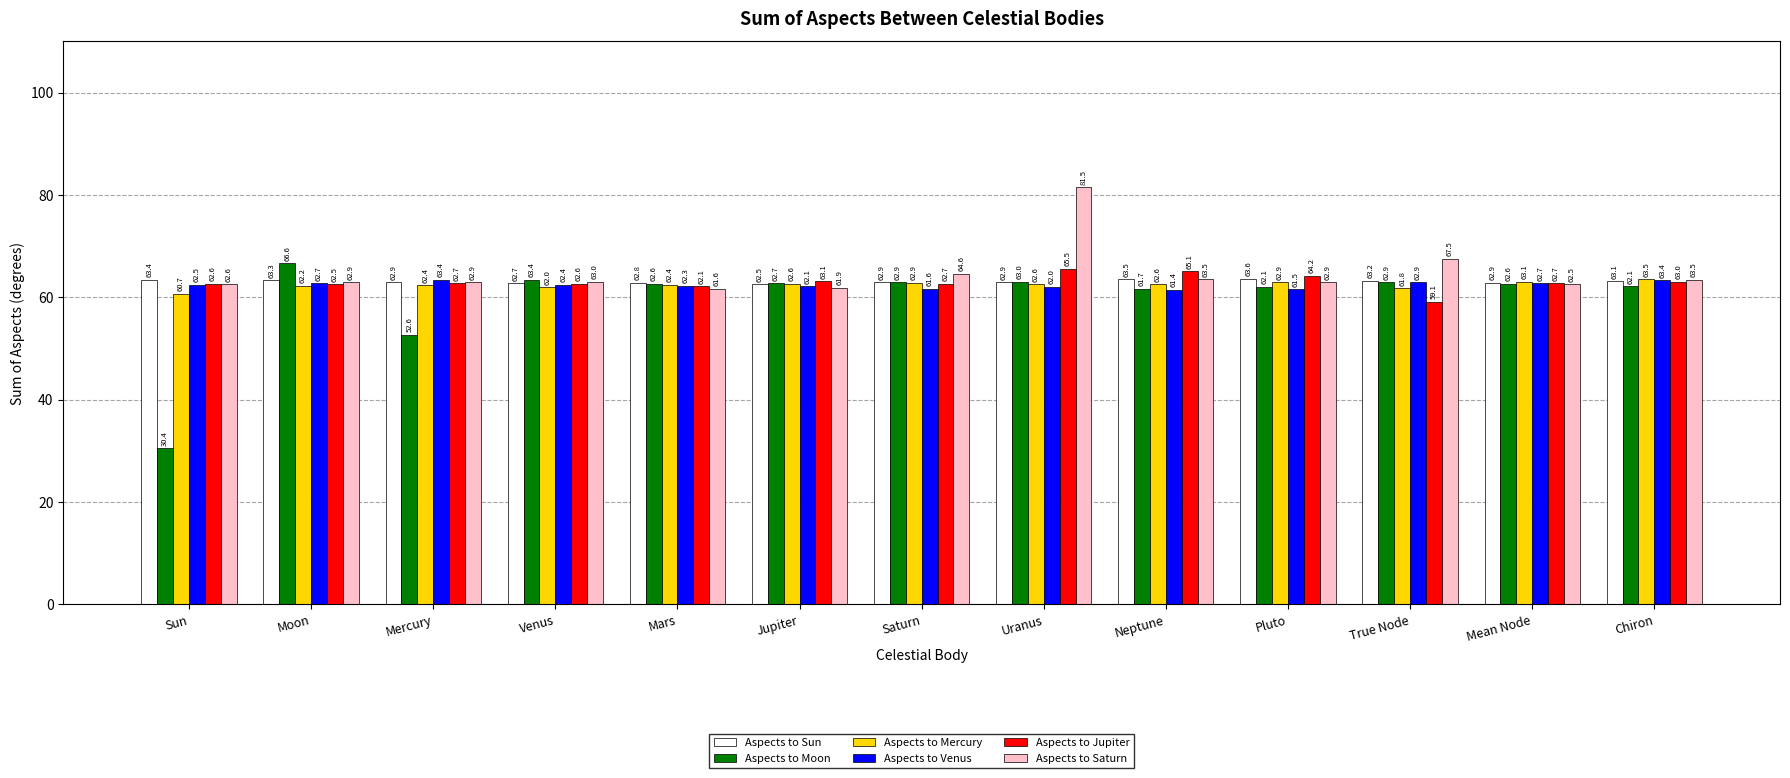

Reading right to left, transcribe all the data shown in this chart.

Aspects to Sun: 63.1	62.9	63.2	63.6	63.5	62.9	62.9	62.5	62.8	62.7	62.9	63.3	63.4
Aspects to Moon: 62.1	62.6	62.9	62.1	61.7	63.0	62.9	62.7	62.6	63.4	52.6	66.6	30.4
Aspects to Mercury: 63.5	63.1	61.8	62.9	62.6	62.6	62.9	62.6	62.4	62.0	62.4	62.2	60.7
Aspects to Venus: 63.4	62.7	62.9	61.5	61.4	62.0	61.6	62.1	62.3	62.4	63.4	62.7	62.5
Aspects to Jupiter: 63.0	62.7	59.1	64.2	65.1	65.5	62.7	63.1	62.1	62.6	62.7	62.5	62.6
Aspects to Saturn: 63.5	62.5	67.5	62.9	63.5	81.5	64.6	61.9	61.6	63.0	62.9	62.9	62.6